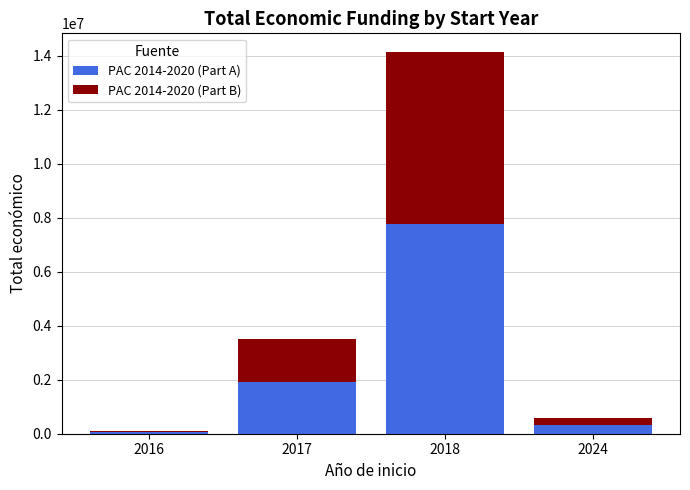

At which category is the sum across all series the highest?

2018